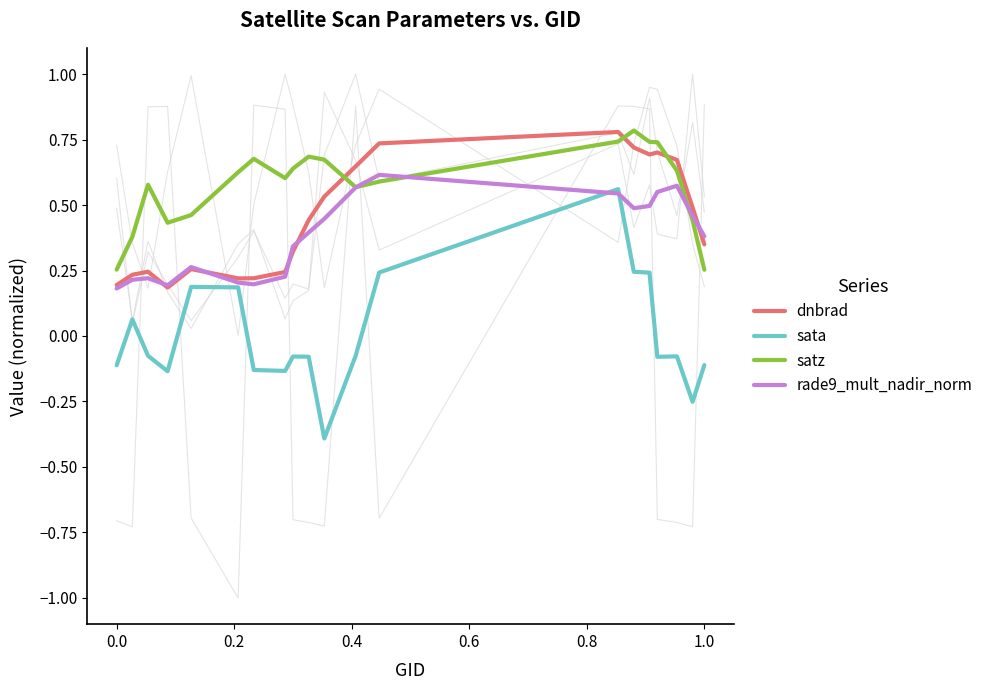

Reading right to left, extract all data points from this chart.

dnbrad: 0.3	0.5	0.7	0.7	0.7	0.7	0.8	0.7	0.6	0.5	0.4	0.3	0.2	0.2	0.2	0.3	0.2	0.2	0.2	0.2
sata: -0.1	-0.3	-0.1	-0.1	0.2	0.2	0.6	0.2	-0.1	-0.4	-0.1	-0.1	-0.1	-0.1	0.2	0.2	-0.1	-0.1	0.1	-0.1
satz: 0.3	0.4	0.6	0.7	0.7	0.8	0.7	0.6	0.6	0.7	0.7	0.6	0.6	0.7	0.6	0.5	0.4	0.6	0.4	0.3
rade9_mult_nadir_norm: 0.4	0.5	0.6	0.5	0.5	0.5	0.5	0.6	0.6	0.4	0.4	0.3	0.2	0.2	0.2	0.3	0.2	0.2	0.2	0.2